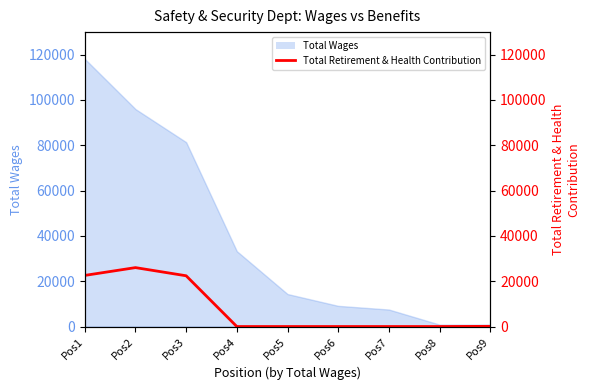

How many interior local peaks (higher than both neighbors) does the data have?

1